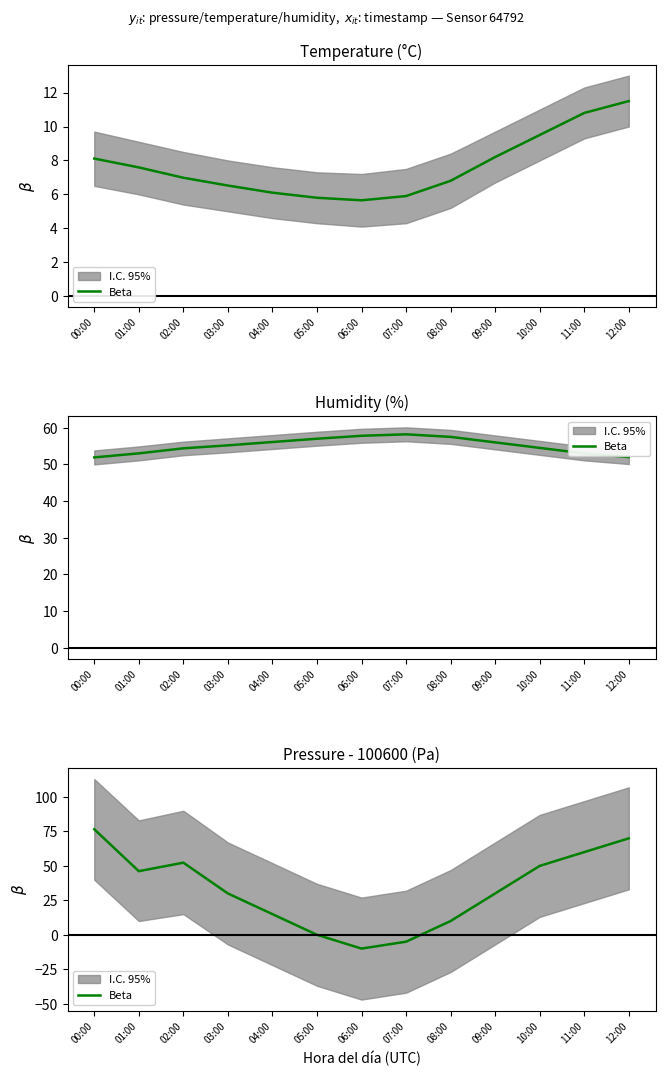

What is the difference between the values at 07:00 and 05:00?

5.0